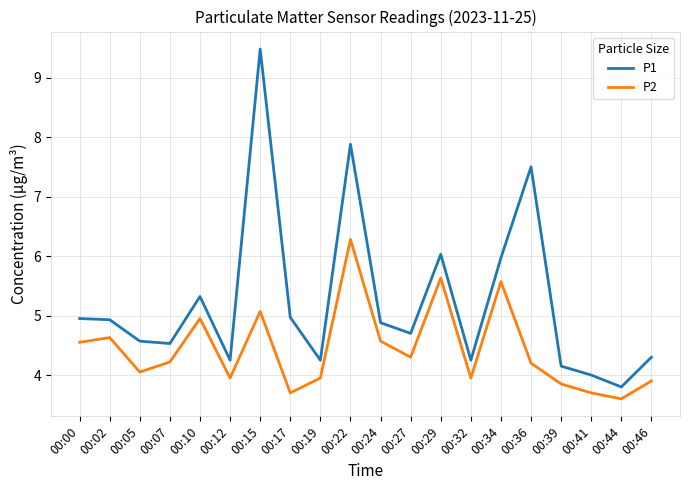

Rank the series by their average value, from highest to lowest.

P1, P2